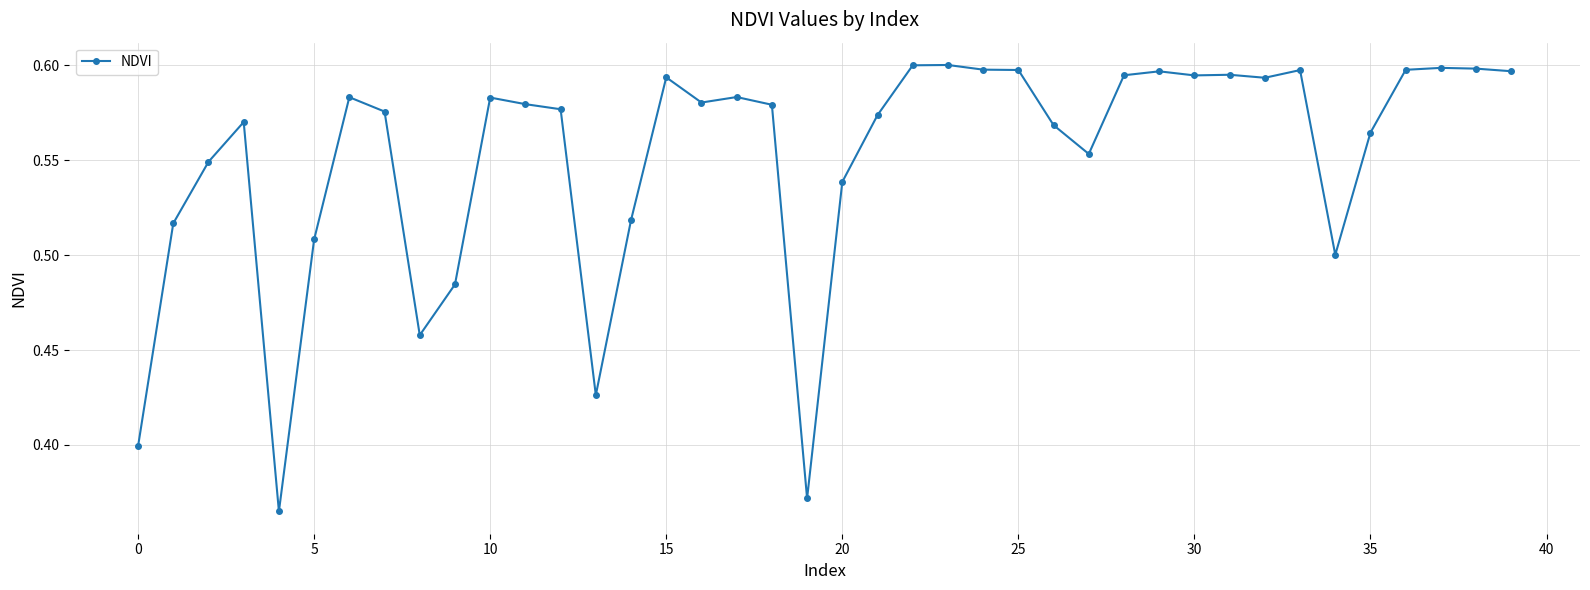

True or false: there are more than 0 points higher than both neighbors.

True